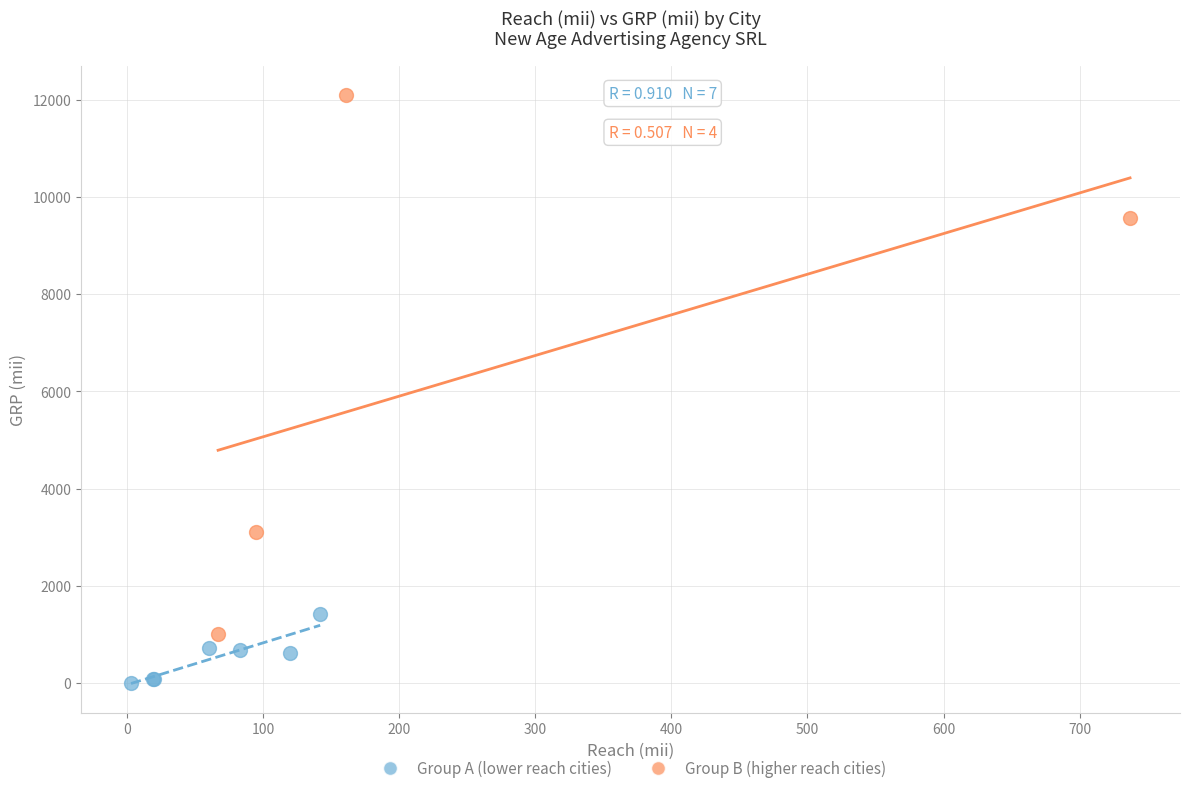

Which series contains the highest Y value?

Group B (higher reach cities)